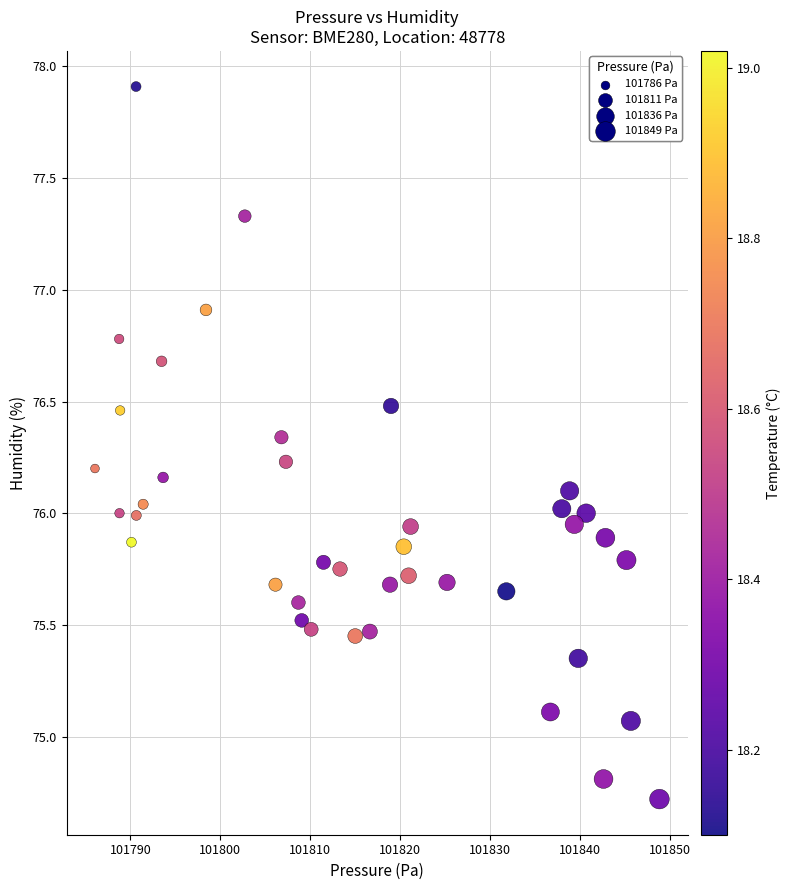

What is the range of Y values (max minus min)?

3.2